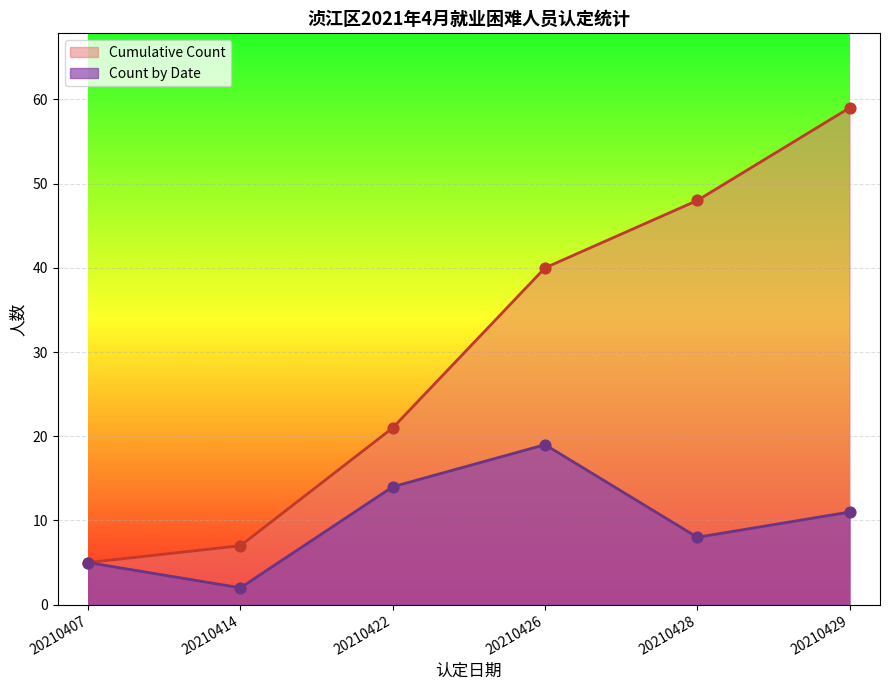

At how many categories does at least one series exceed 46?

2